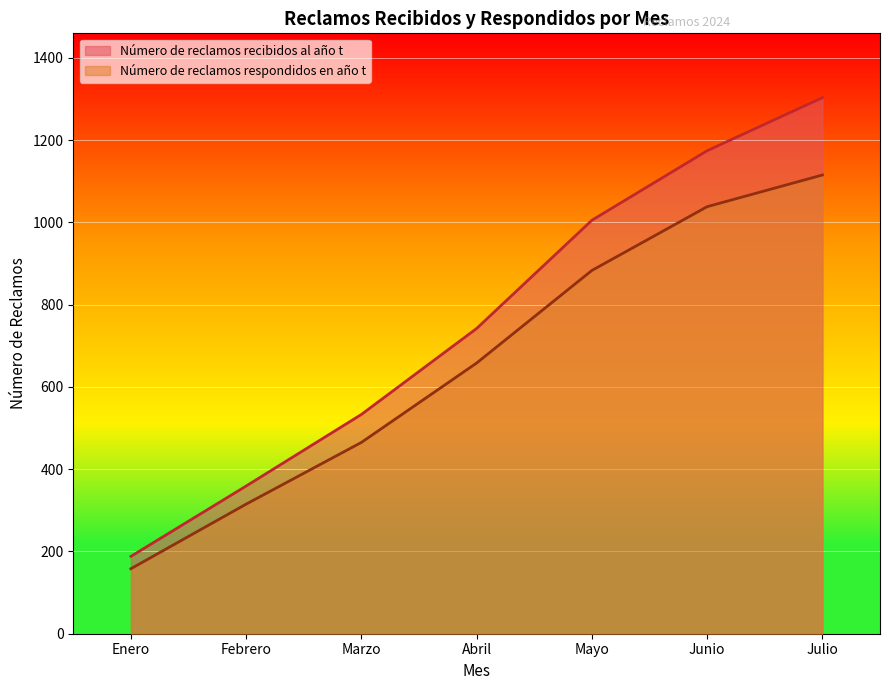

Between Febrero and Marzo, which series saw the biggest shift?

Número de reclamos recibidos al año t